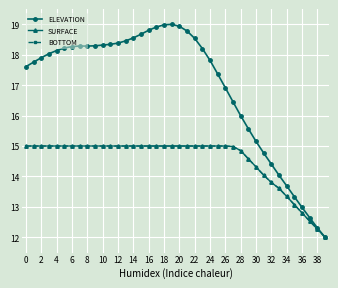

What is the maximum value for BOTTOM?

15.0